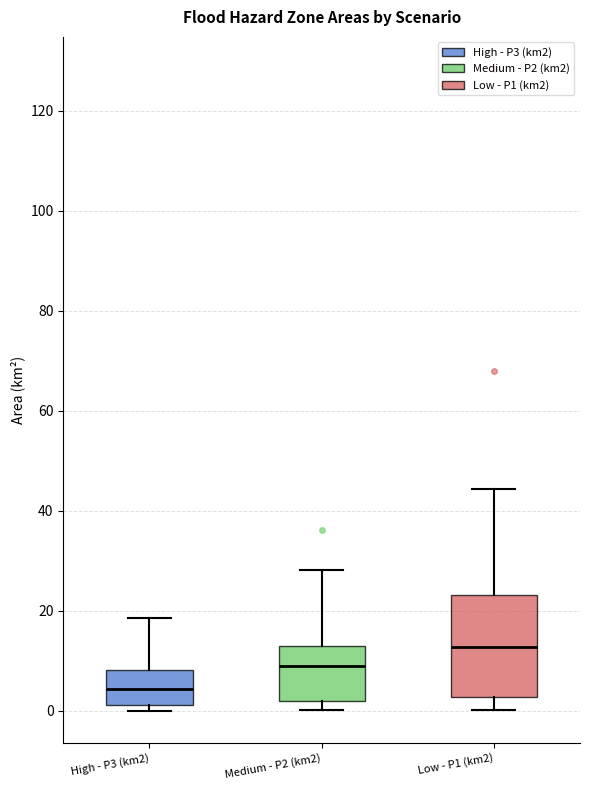

Comparing the boxes themselves (not the whiskers), which one is the tallest?

Low - P1 (km2)